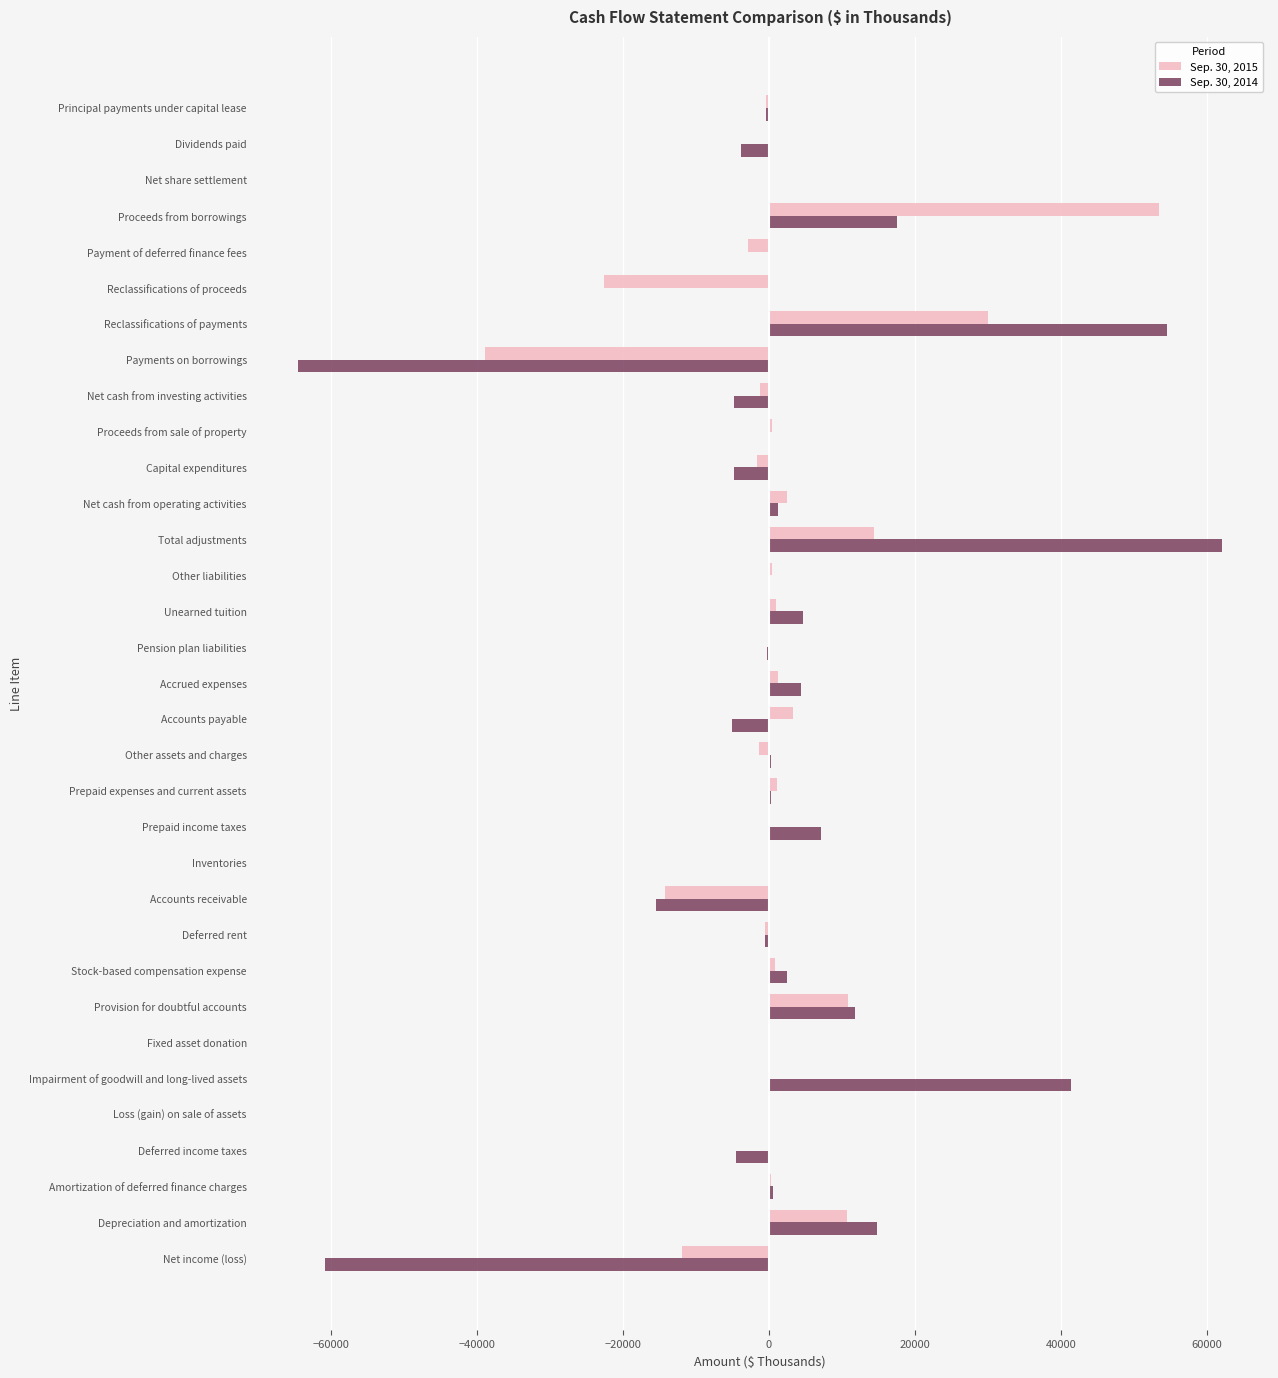

At which category is the sum across all series the highest?

Reclassifications of payments